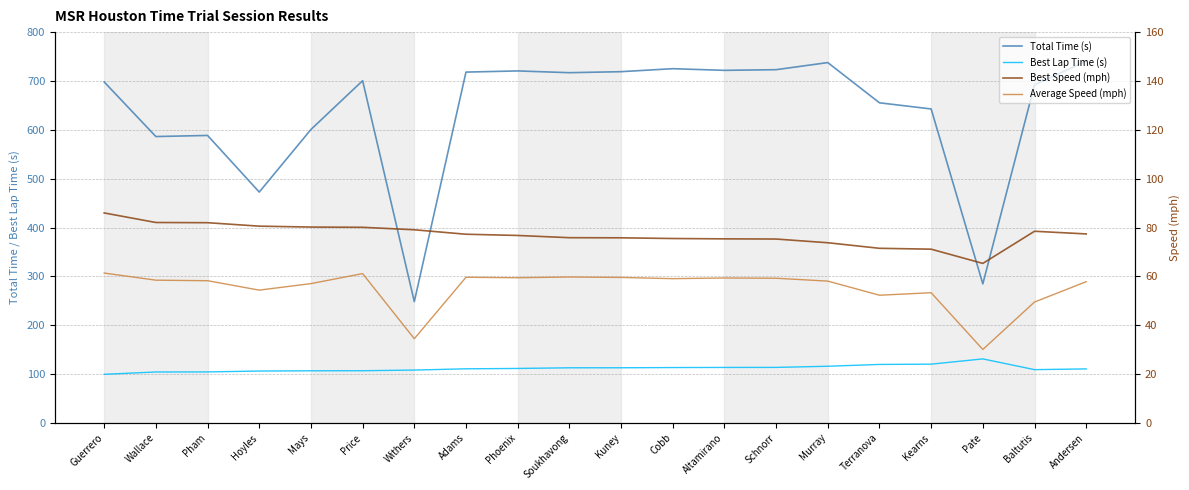

What is the sum of all Average Speed (mph) values?

1102.4